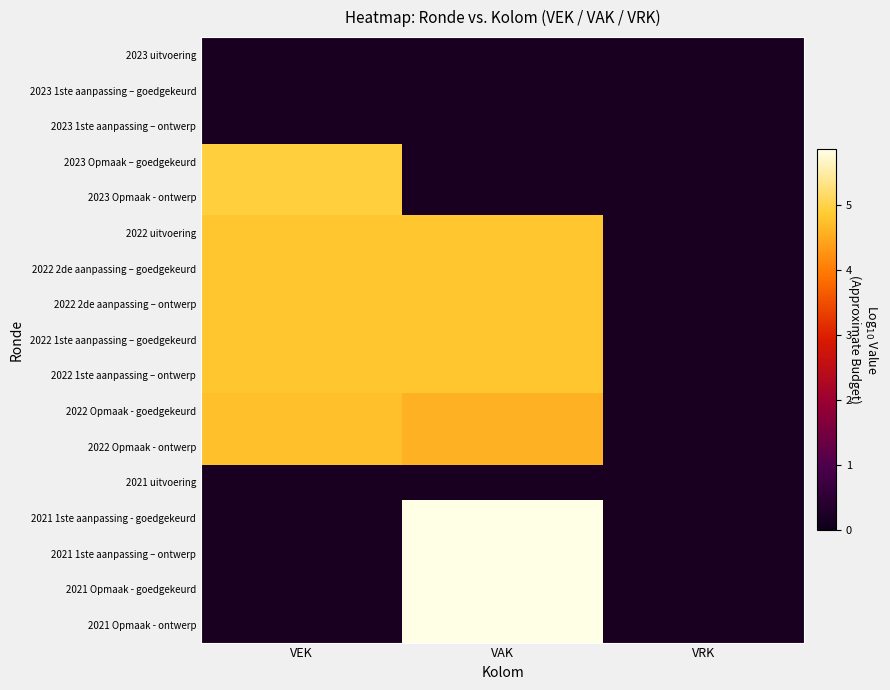

At which label does 2021 1ste aanpassing - goedgekeurd reach its minimum?

VEK